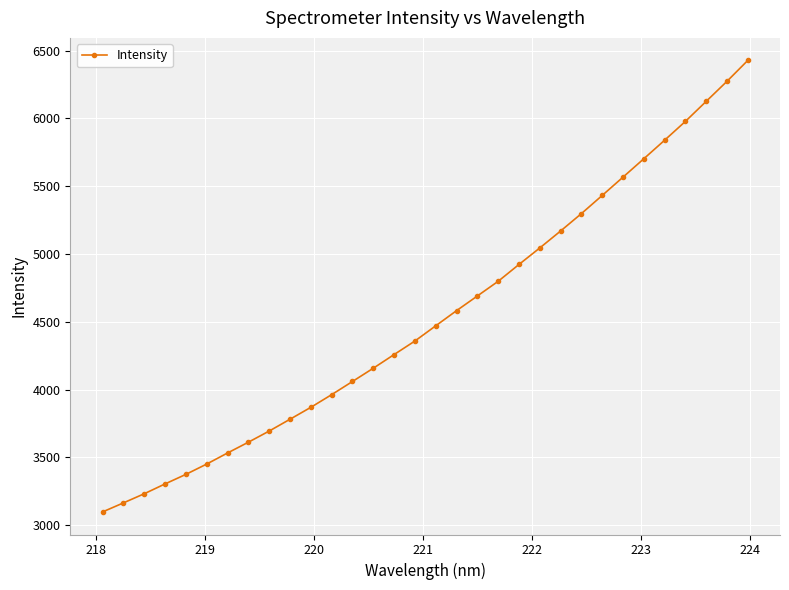

What is the smallest value displayed?

3096.8